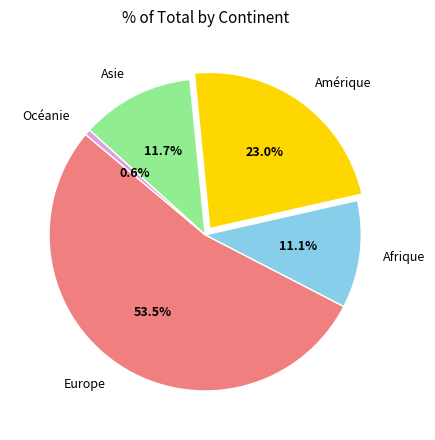

How many segments does this pie chart have?

5